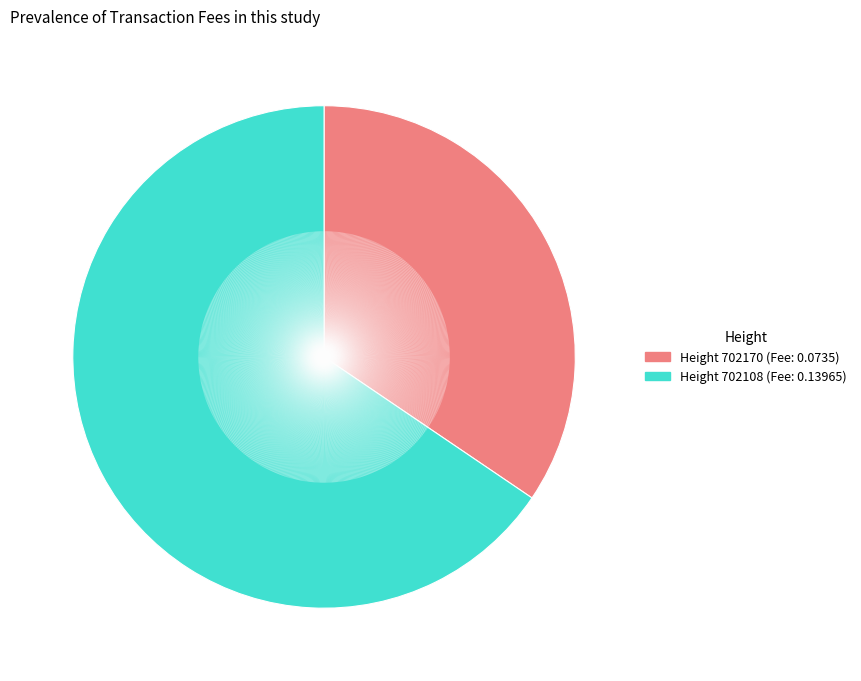

Is there any slice that represents more than half of the pie?

Yes